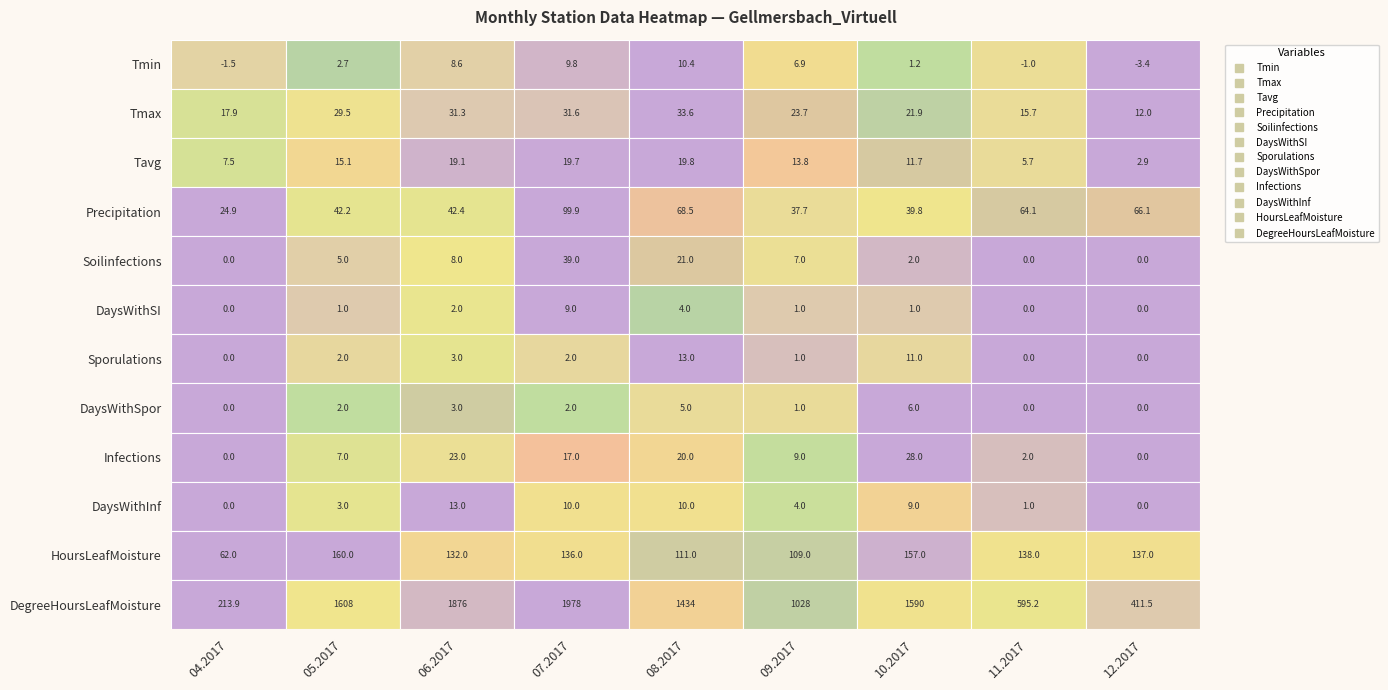

At 2, list the series in order from smallest to largest.

DaysWithSI, Sporulations, DaysWithSpor, Soilinfections, Tmin, DaysWithInf, Tavg, Infections, Tmax, Precipitation, HoursLeafMoisture, DegreeHoursLeafMoisture